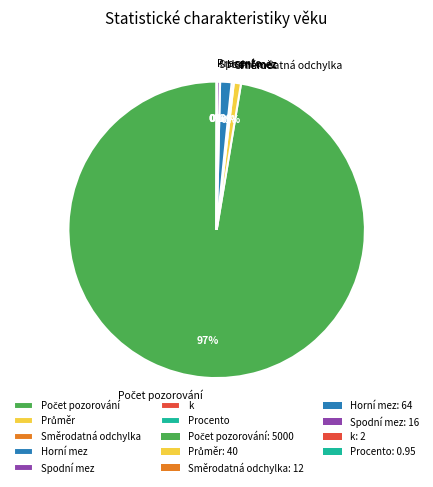

To the nearest percent, what is the average slice percentage?

14%